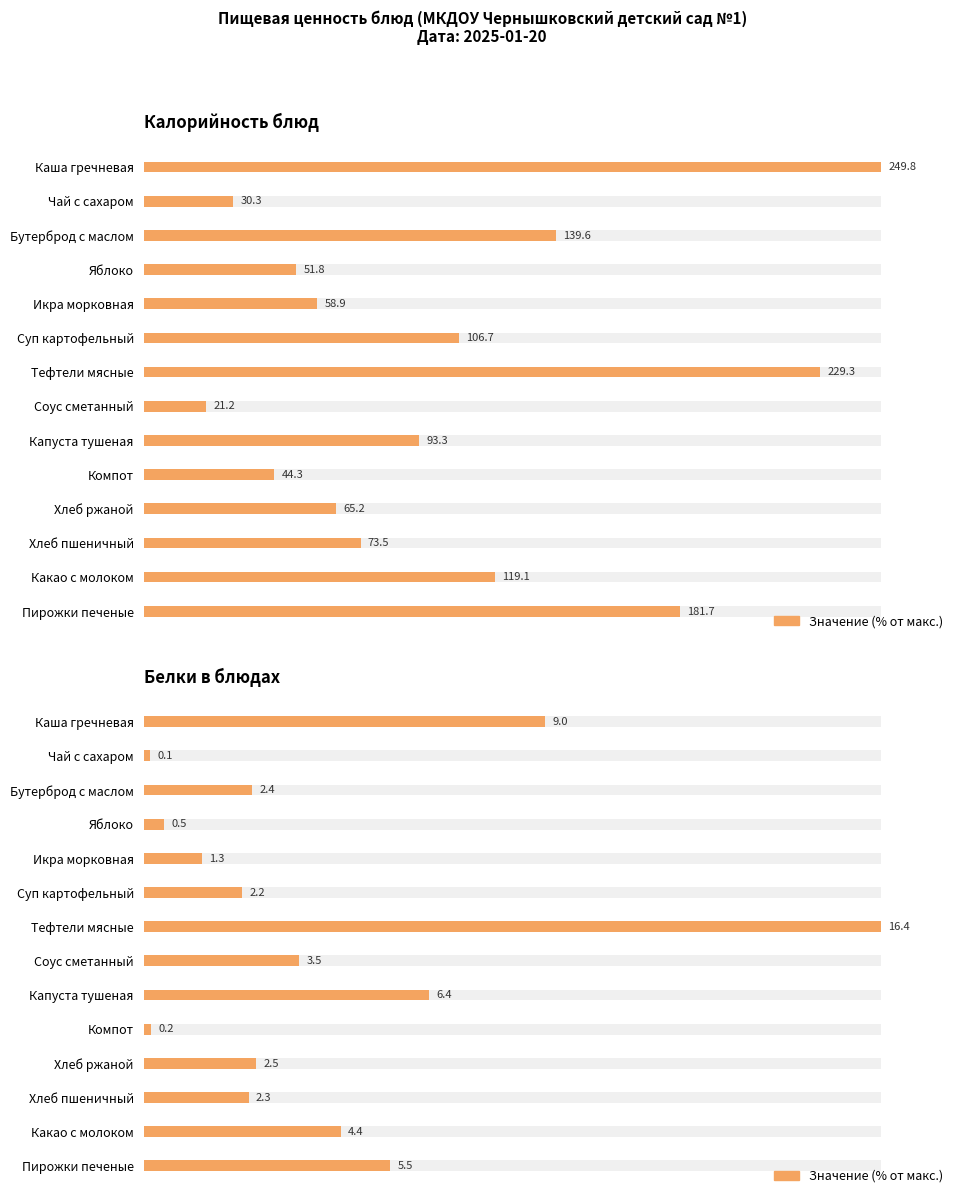

The value at Каша гречневая is 24.1. True or false?

False